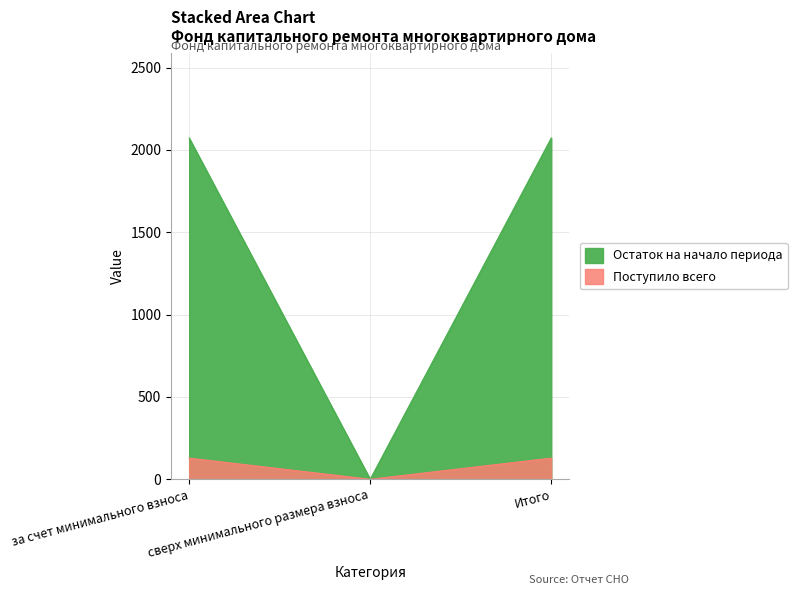

Which category has the highest value in the Остаток на начало периода series?

за счет минимального взноса